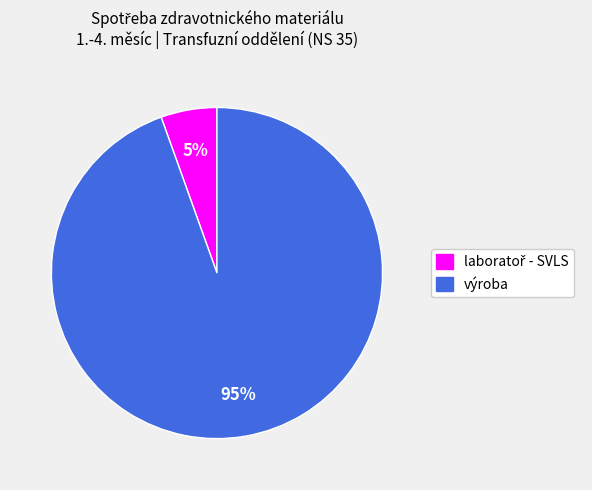

Which category accounts for the majority?

výroba